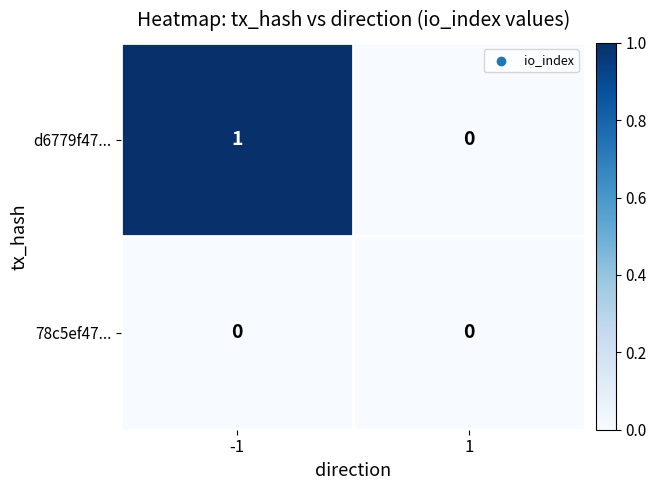

Which series changed the most between -1 and 1?

d6779f47...